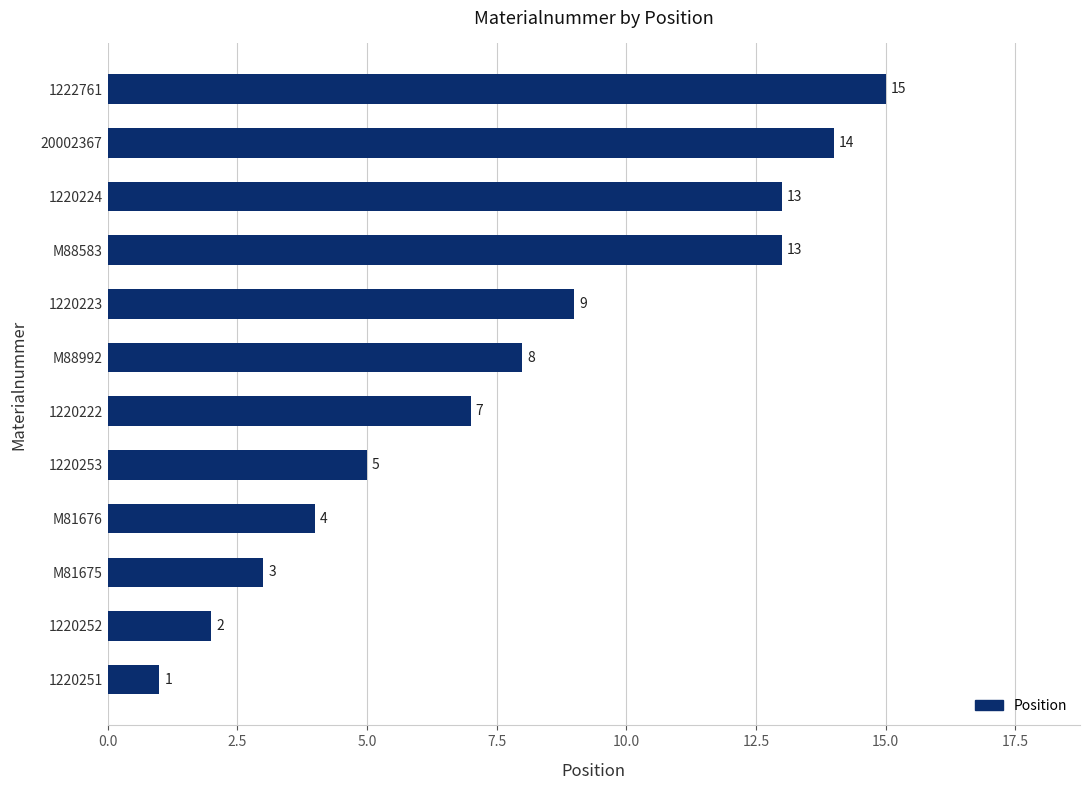

The chart shows a value of 9 at 20002367. True or false?

False